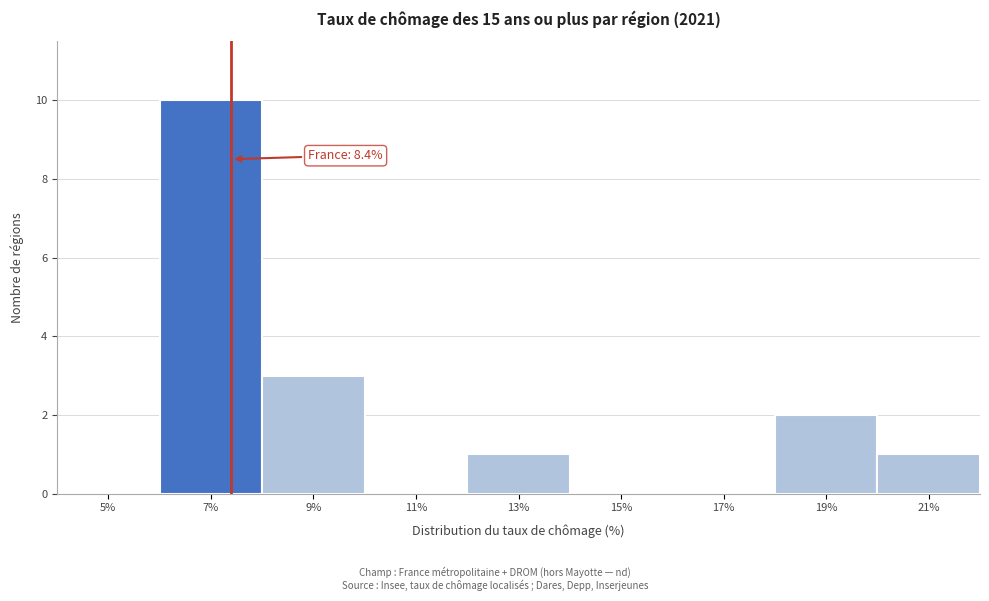

Reading left to right, what are all the values shown in this chart?

5%=0	7%=10	9%=3	11%=0	13%=1	15%=0	17%=0	19%=2	21%=1